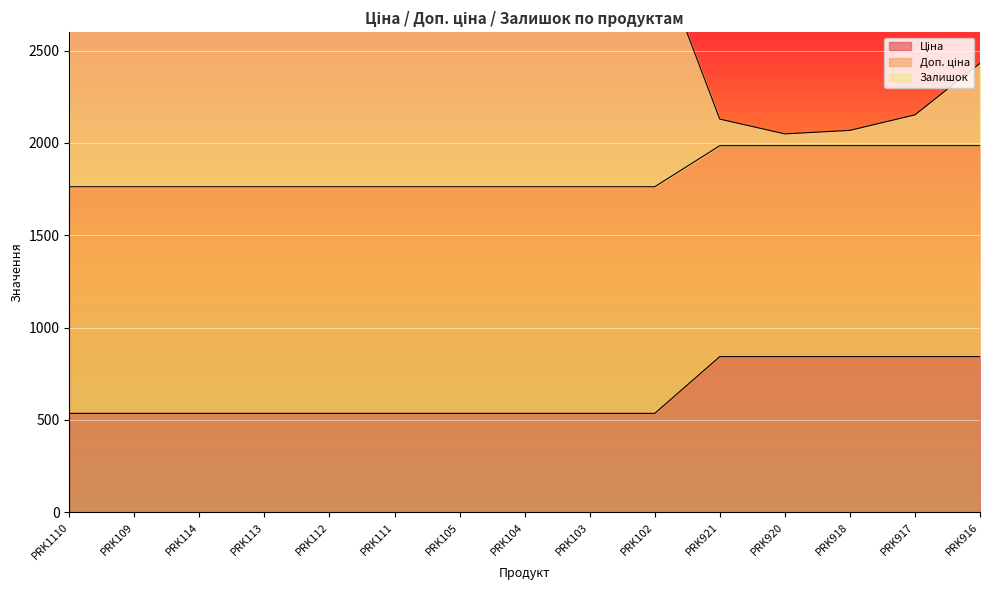

Reading left to right, transcribe all the data shown in this chart.

Ціна: PRK1110=1762.6	PRK109=1762.6	PRK114=1762.6	PRK113=1762.6	PRK112=1762.6	PRK111=1762.6	PRK105=1762.6	PRK104=1762.6	PRK103=1762.6	PRK102=1762.6	PRK921=1984.8	PRK920=1984.8	PRK918=1984.8	PRK917=1984.8	PRK916=1984.8
Доп. ціна: PRK1110=535.4	PRK109=535.4	PRK114=535.4	PRK113=535.4	PRK112=535.4	PRK111=535.4	PRK105=535.4	PRK104=535.4	PRK103=535.4	PRK102=535.4	PRK921=842.8	PRK920=842.8	PRK918=842.8	PRK917=842.8	PRK916=842.8
Залишок: PRK1110=3169.6	PRK109=3447.6	PRK114=4091.6	PRK113=3670.6	PRK112=2631.6	PRK111=3473.6	PRK105=3323.6	PRK104=2715.6	PRK103=3465.6	PRK102=3057.6	PRK921=2128.8	PRK920=2048.8	PRK918=2067.8	PRK917=2151.8	PRK916=2430.8